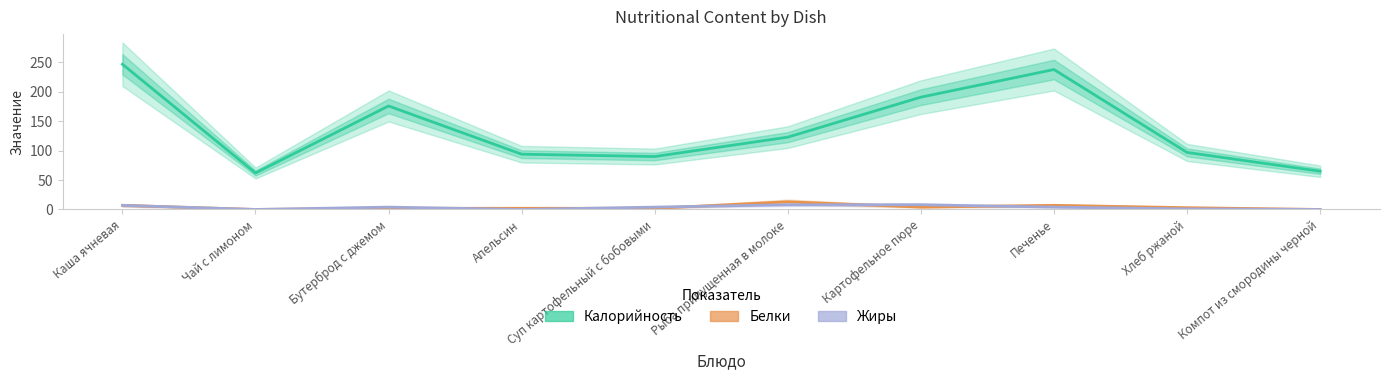

How many interior local peaks does the Калорийность series have?

2